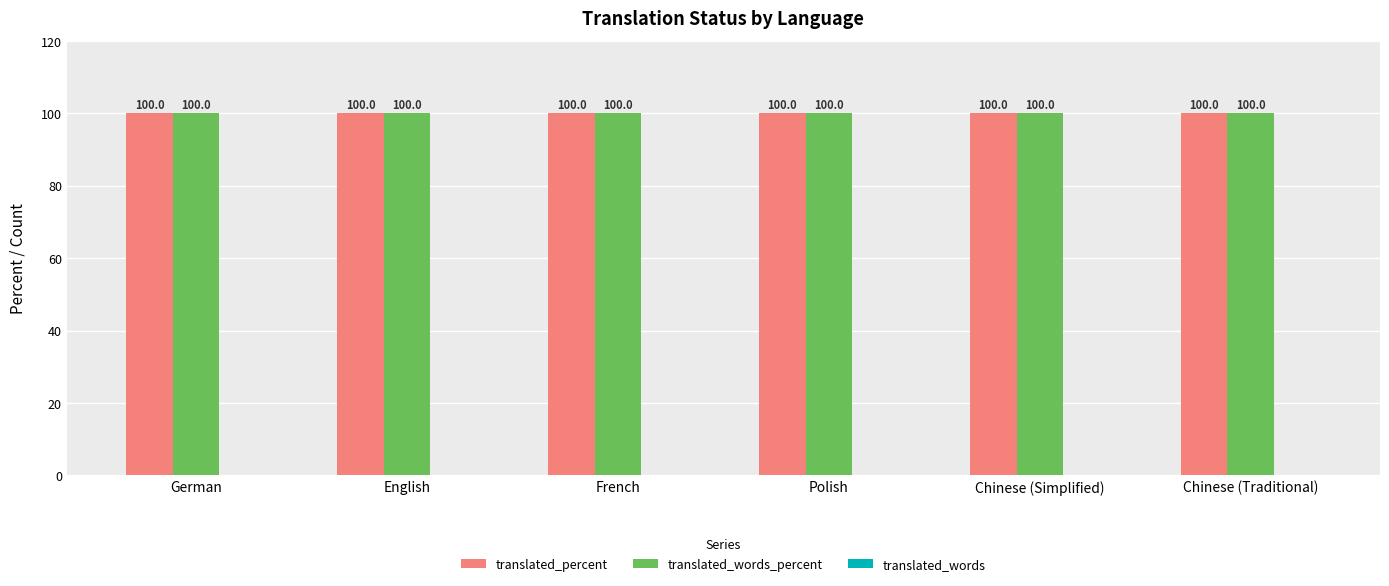

How many categories are shown in the chart?

6